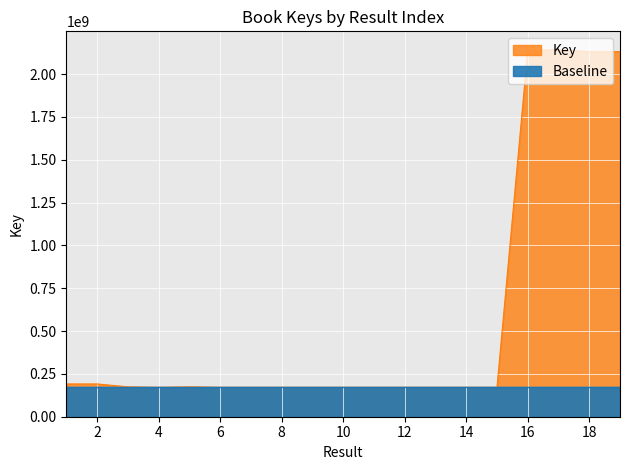

What is the difference between the maximum and minimum values?

1970364391